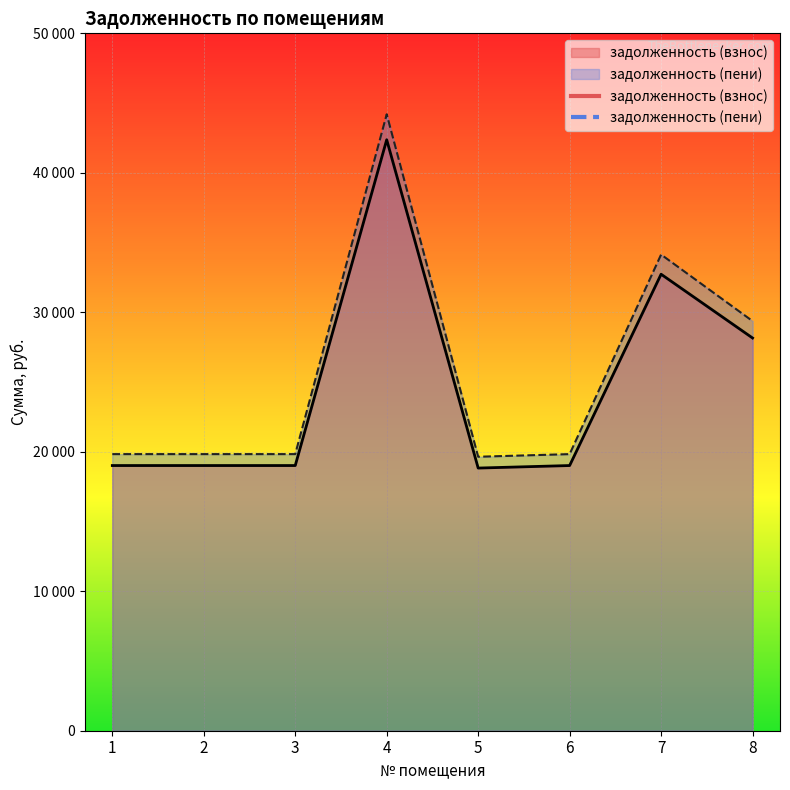

At which label does задолженность (пени) first exceed 19831?

1